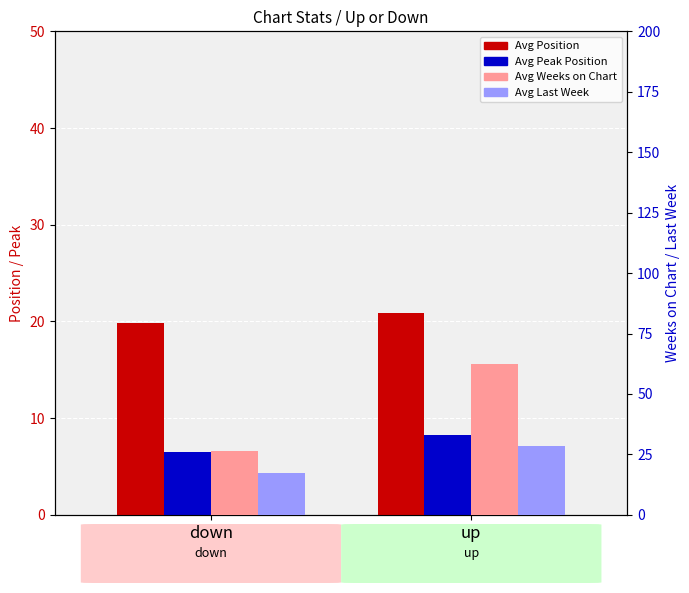

What is the difference between the highest and lowest values at up?

54.1